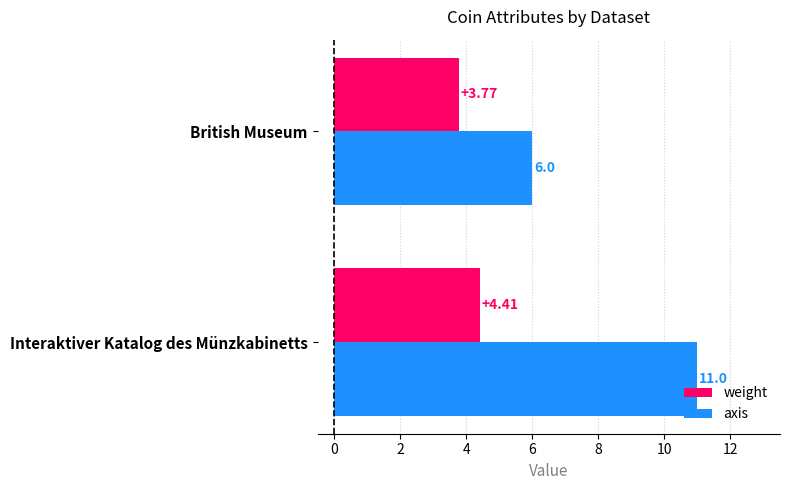

Which series changed the most between Interaktiver Katalog des Münzkabinetts and British Museum?

axis